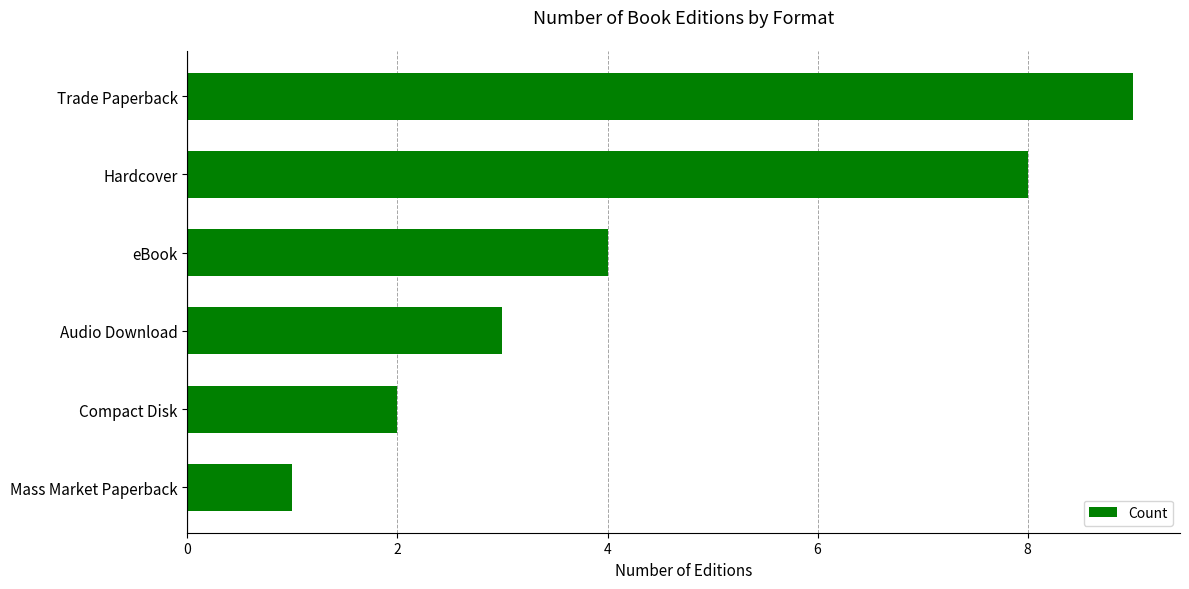

The chart shows a value of 4 at eBook. True or false?

True